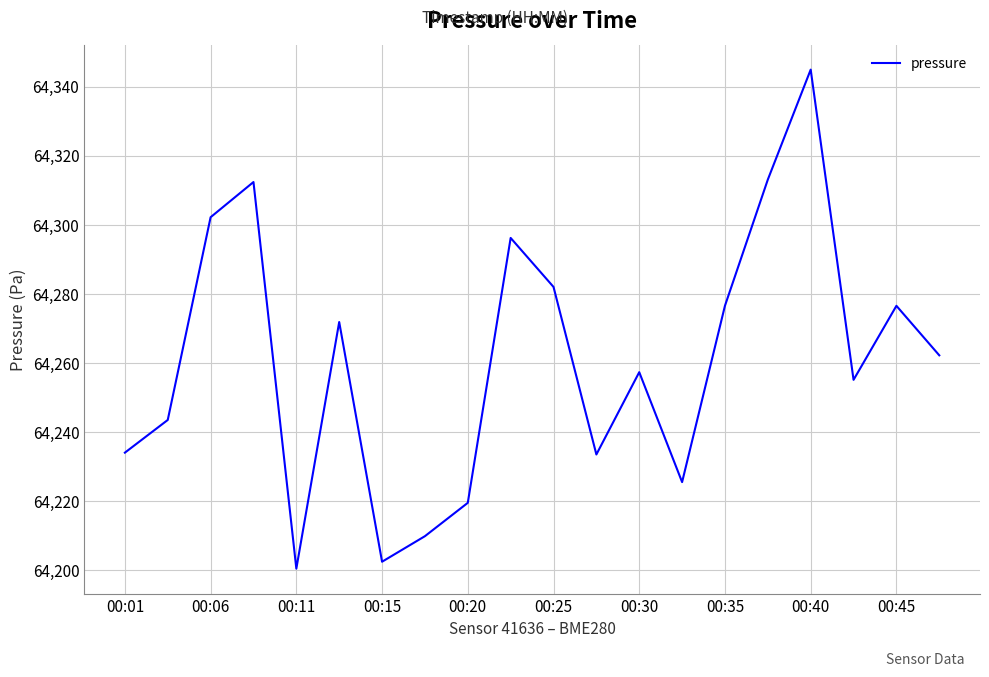

What is the greatest value displayed?

64344.9